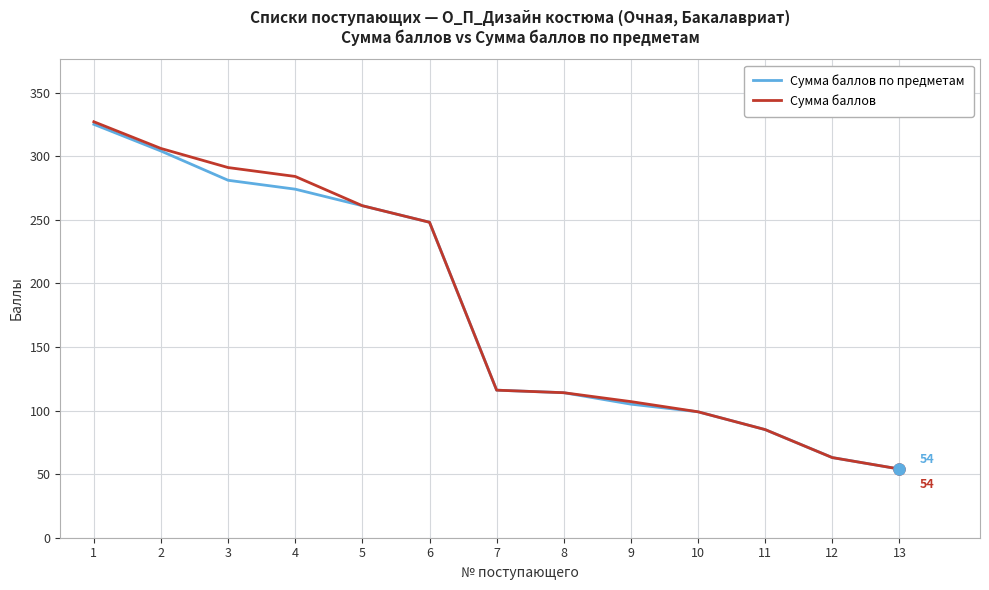

What is the smallest value displayed?

54